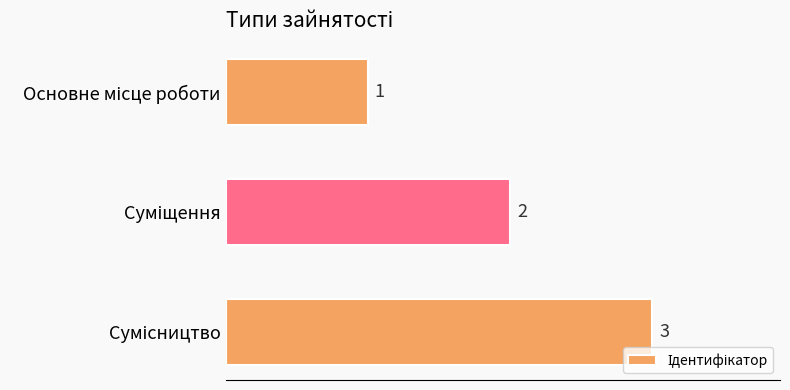

How many values are between 1 and 3?

3